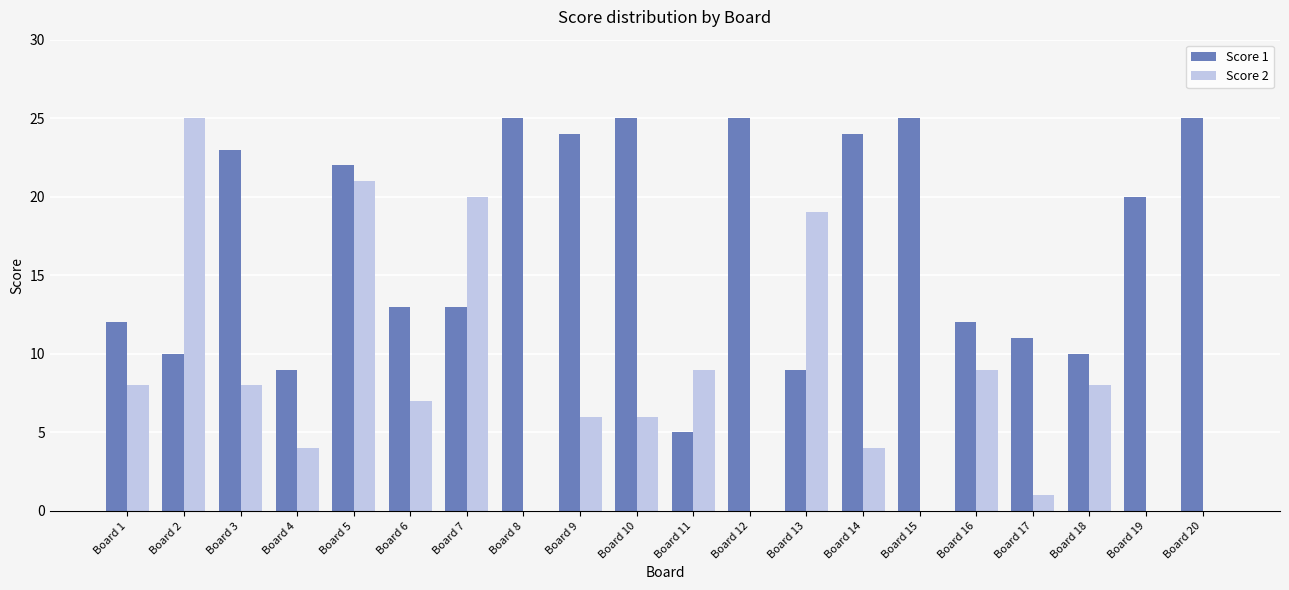

How many categories are shown in the chart?

20